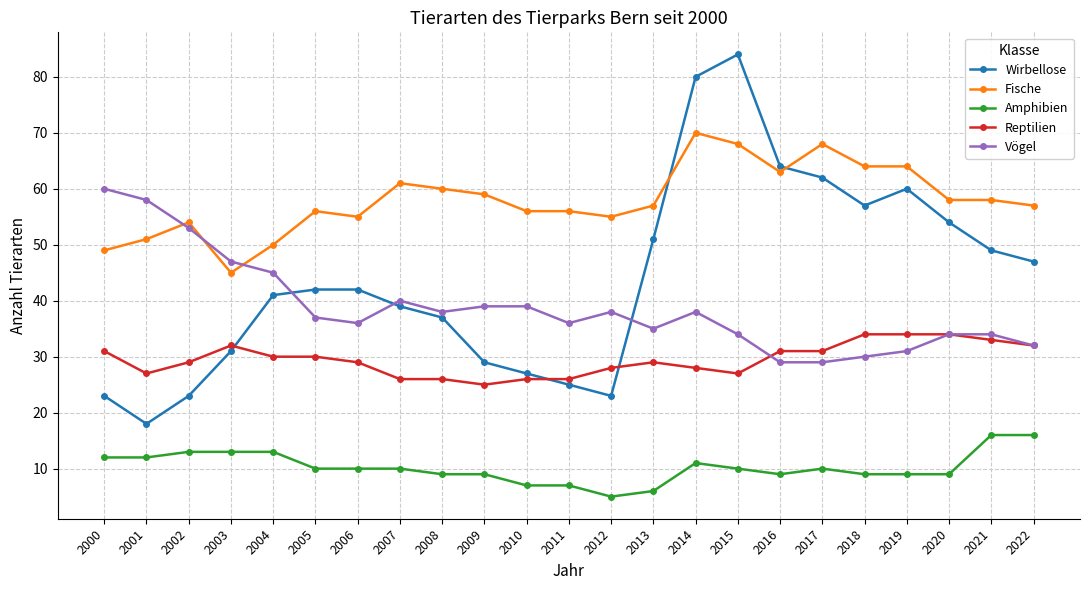

Rank the series by their maximum value, from lowest to highest.

Amphibien, Reptilien, Vögel, Fische, Wirbellose